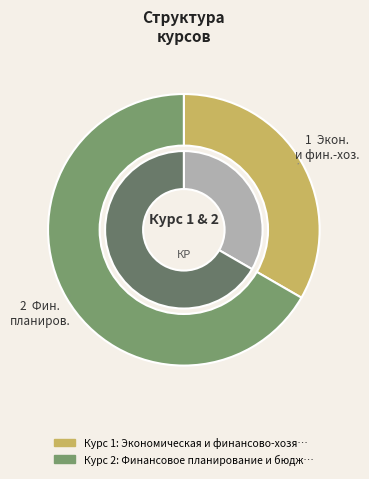

True or false: Экономическая и финансово-хозяйственная accounts for 47% of the total.

False